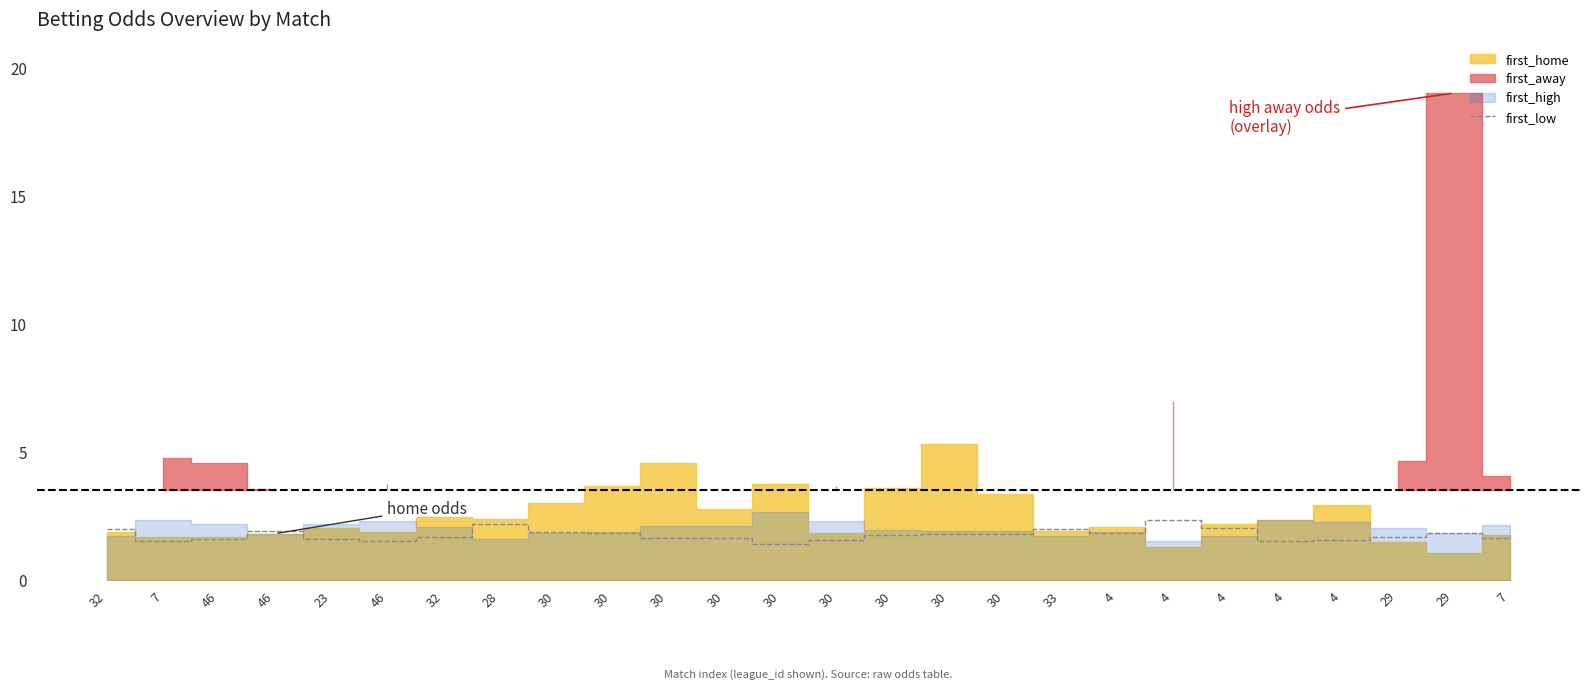

Reading left to right, extract all data points from this chart.

32=2.0	7=1.5	46=1.6	46=1.9	23=1.6	46=1.5	32=1.7	28=2.2	30=1.9	30=1.8	30=1.6	30=1.6	30=1.4	30=1.6	30=1.7	30=1.8	30=1.8	33=2.0	4=1.8	4=2.3	4=2.0	4=1.5	4=1.6	29=1.7	29=1.9	7=1.6